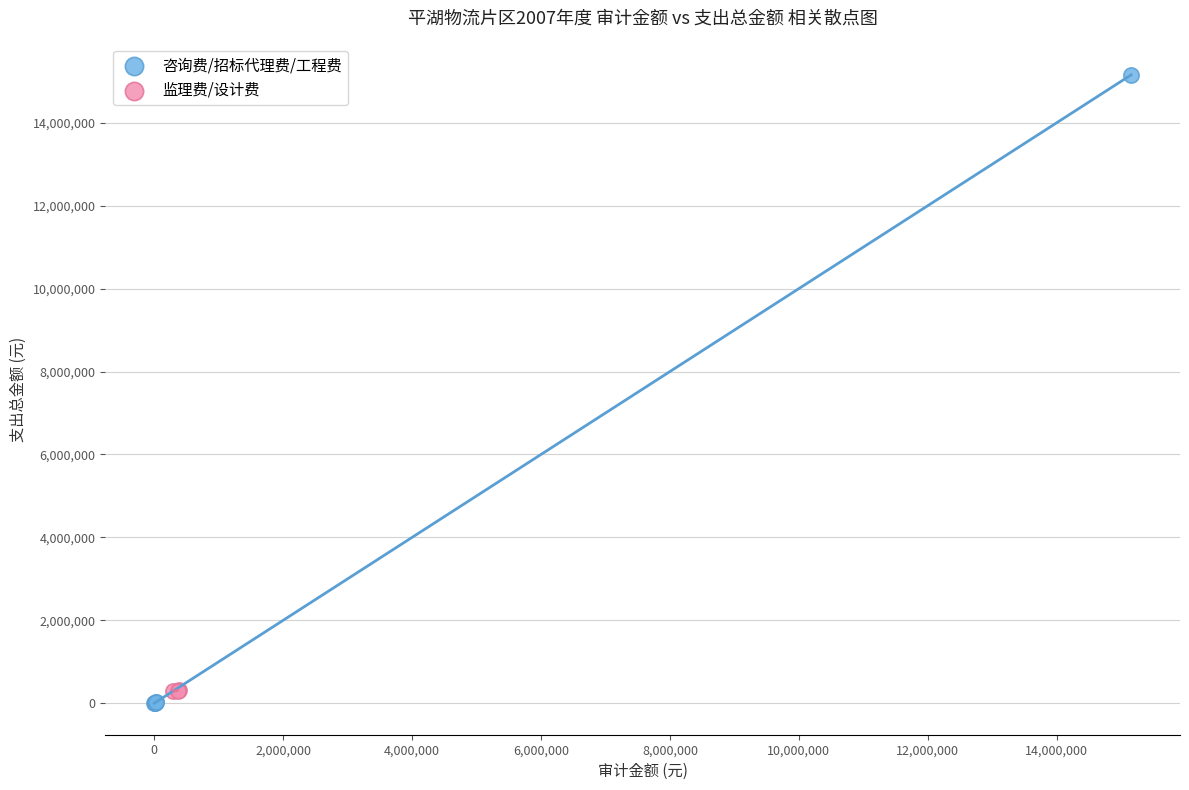

What are all the series names shown in the legend?

咨询费/招标代理费/工程费, 监理费/设计费